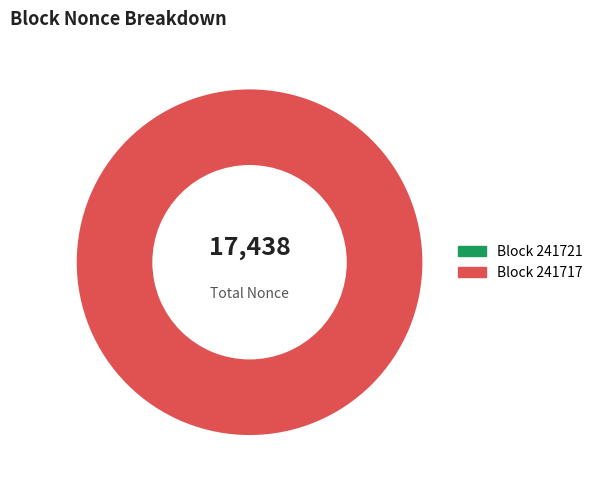

Does 241721 represent more than half of the total?

No